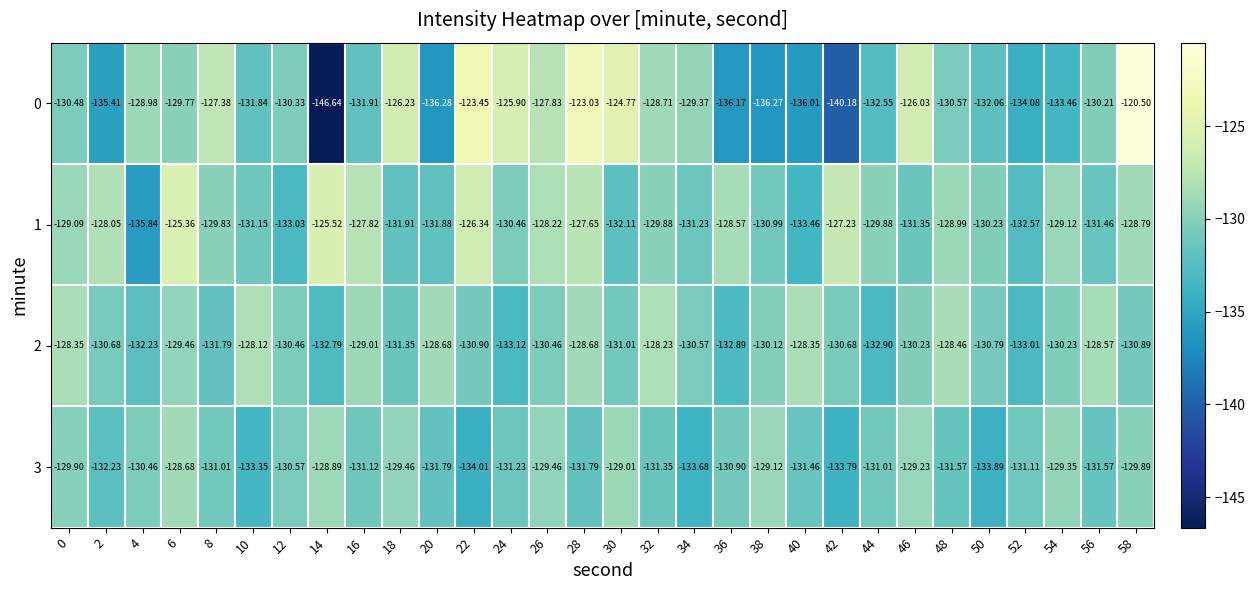

What is the difference between the highest and lowest values at 56?

3.0